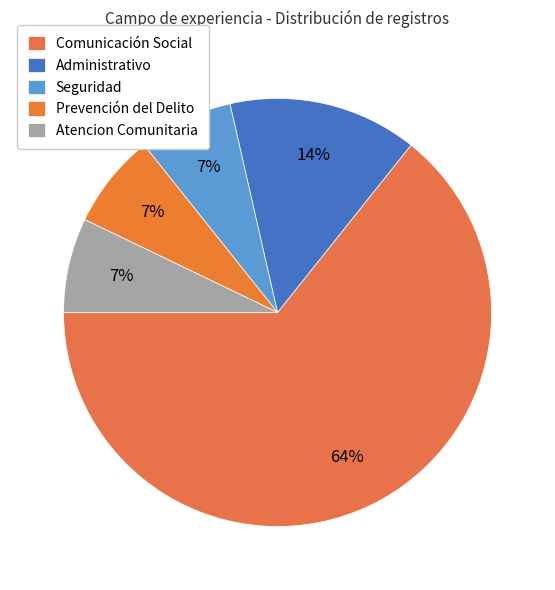

What is the ratio of the value at Prevención del Delito to the value at Administrativo?

0.5